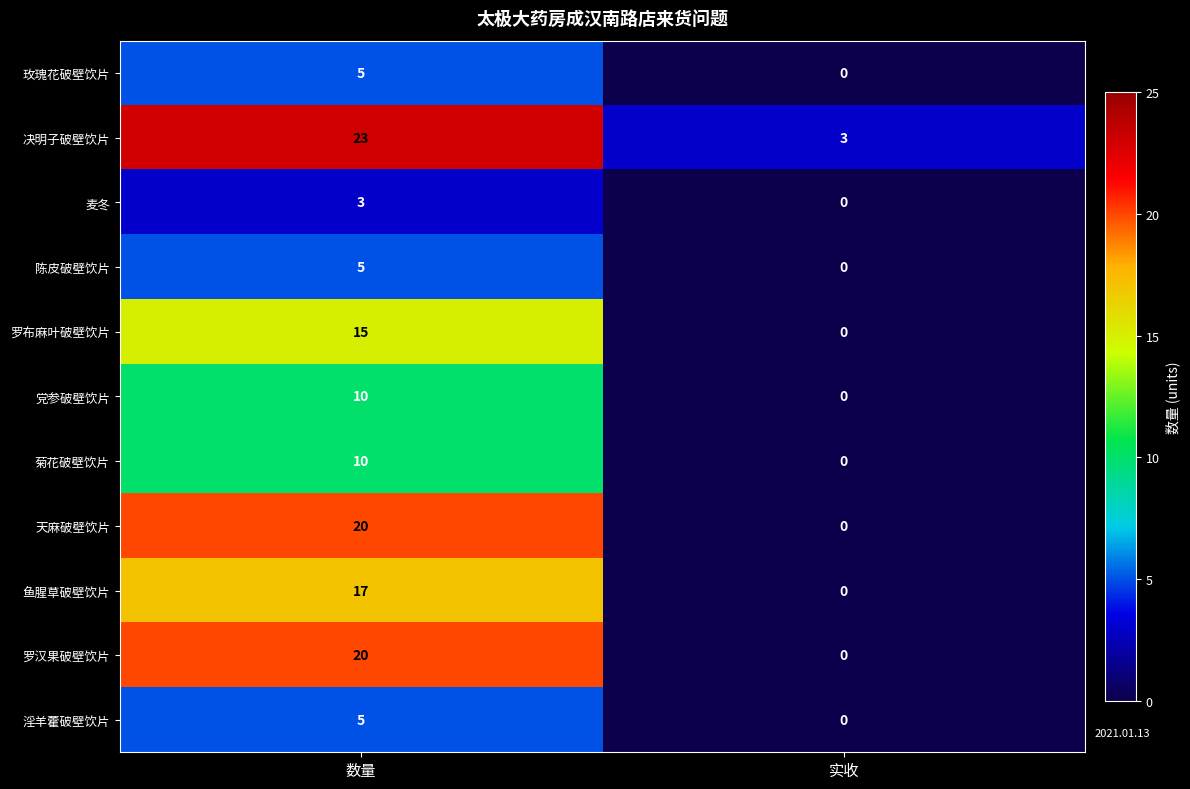

Reading right to left, extract all data points from this chart.

玫瑰花破壁饮片: 0	5
决明子破壁饮片: 3	23
麦冬: 0	3
陈皮破壁饮片: 0	5
罗布麻叶破壁饮片: 0	15
党参破壁饮片: 0	10
菊花破壁饮片: 0	10
天麻破壁饮片: 0	20
鱼腥草破壁饮片: 0	17
罗汉果破壁饮片: 0	20
淫羊藿破壁饮片: 0	5